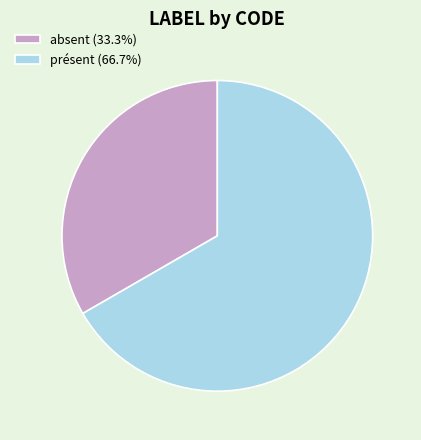

Is the sum of absent (33.3%) and présent (66.7%) greater than half?

Yes